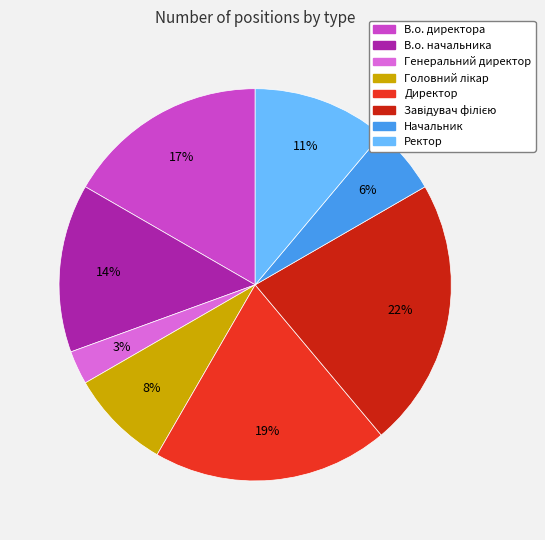

To the nearest percent, what is the average slice percentage?

12%